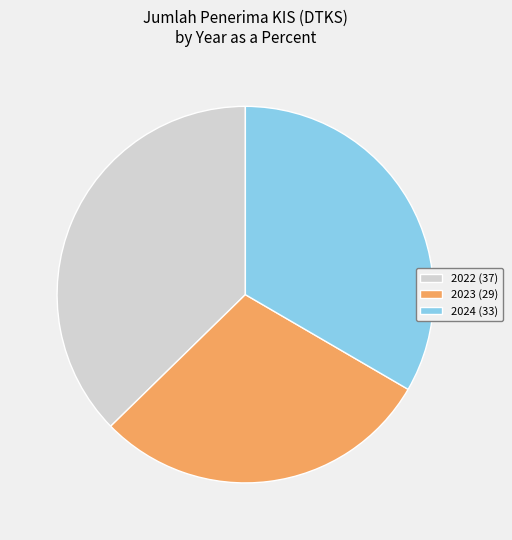

Is the sum of 2024 (33) and 2023 (29) greater than half?

Yes